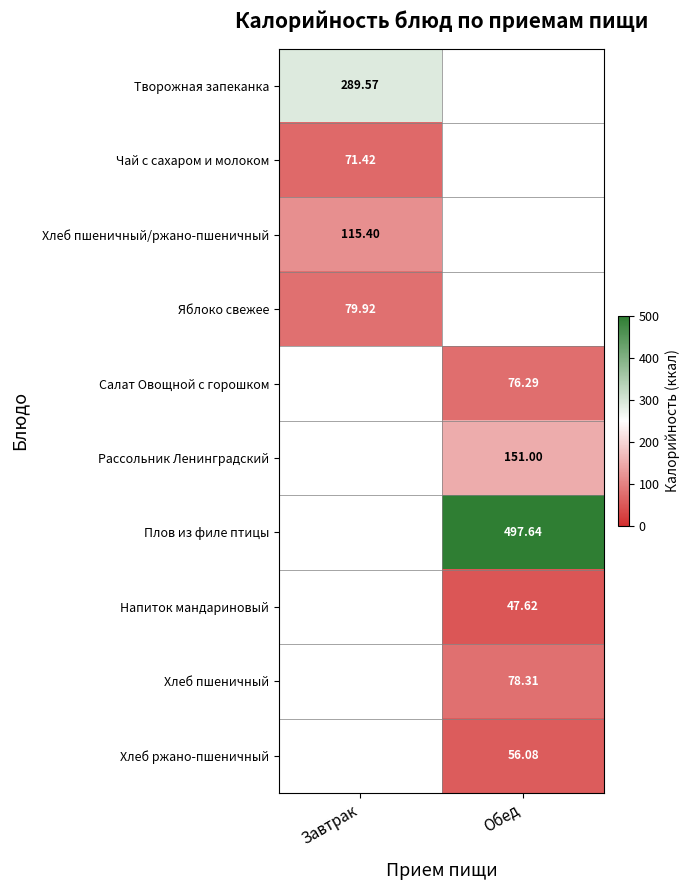

How many categories are shown in the chart?

2